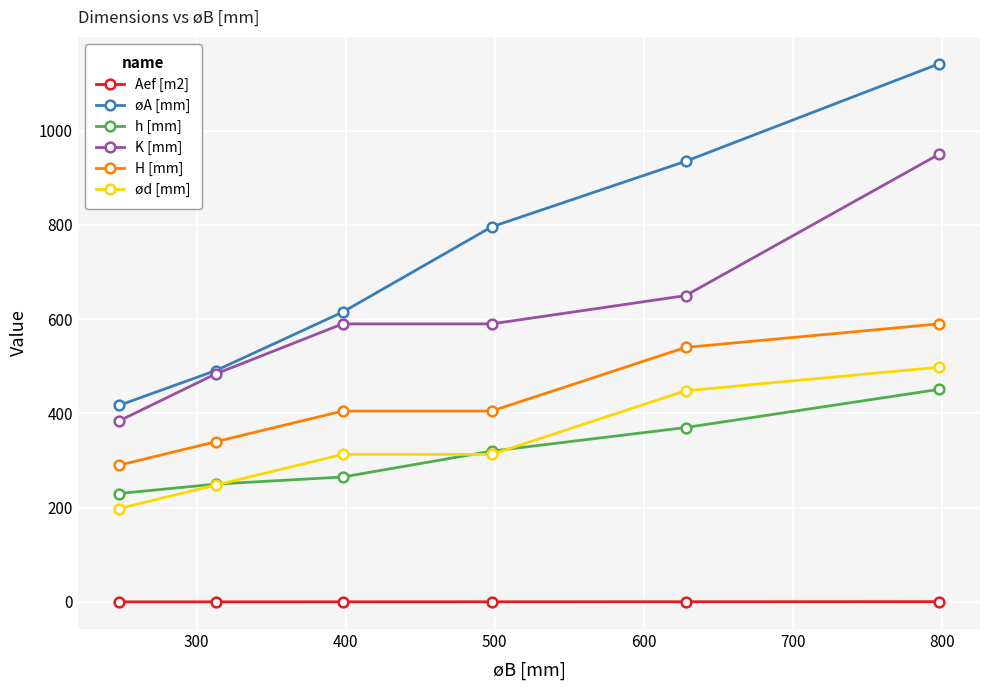

Which series has the largest range (max minus min)?

øA [mm]